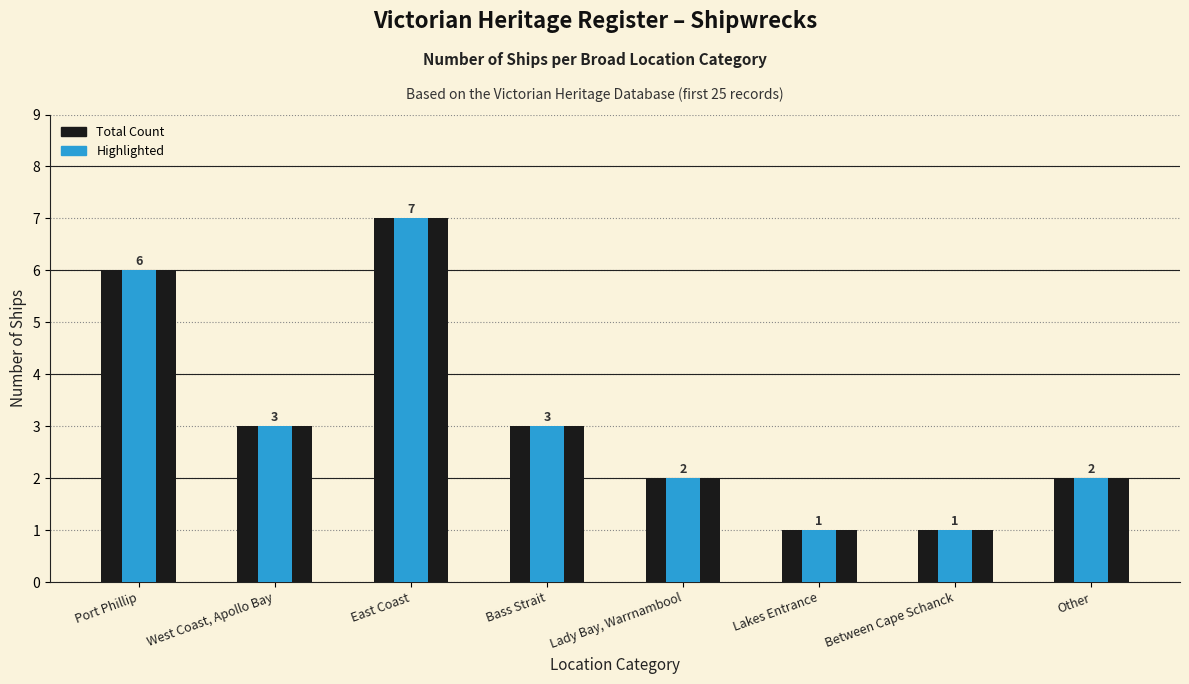

How many bars are there in total?

16